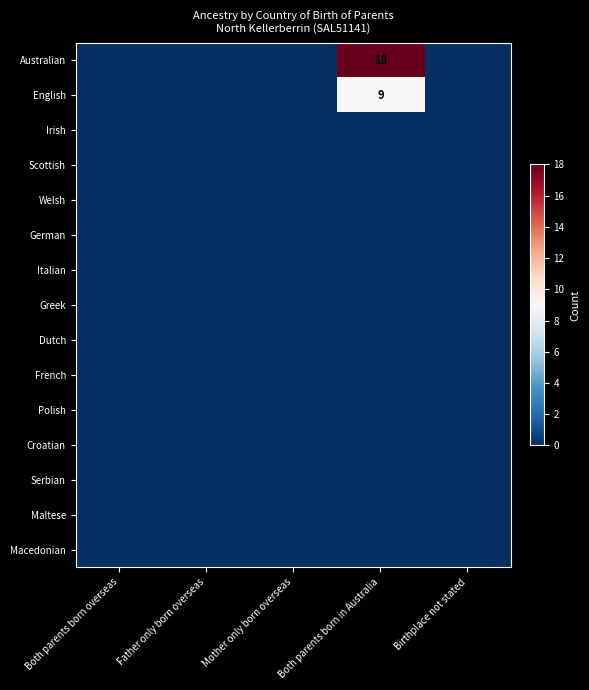

Between Both parents born overseas and Mother only born overseas, which is larger?

Both parents born overseas